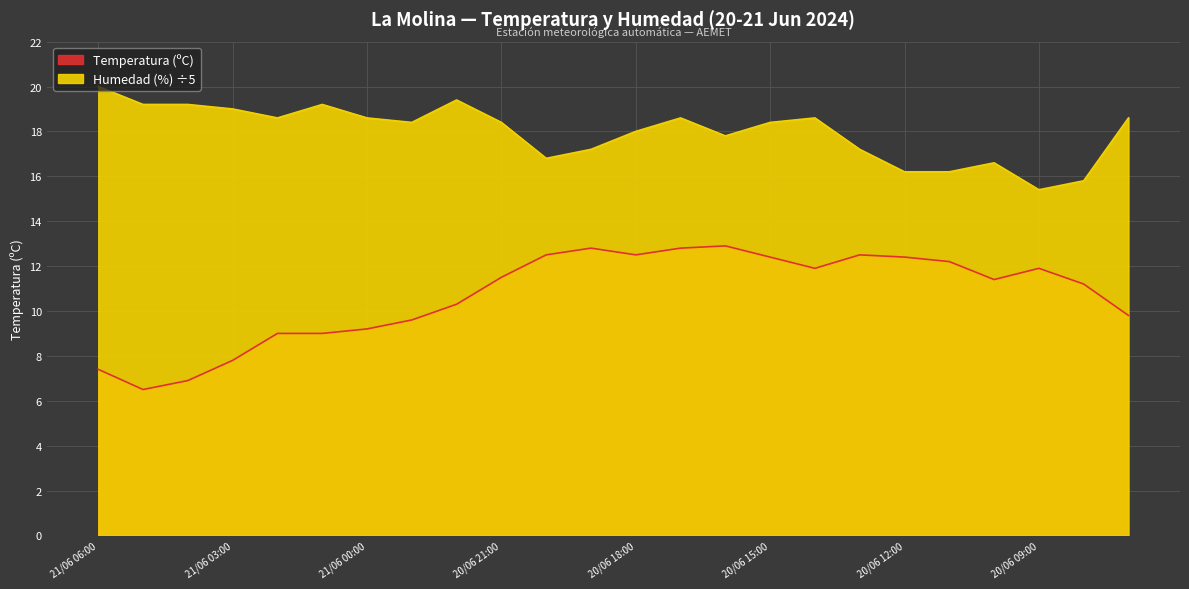

How many distinct data groups are displayed?

2